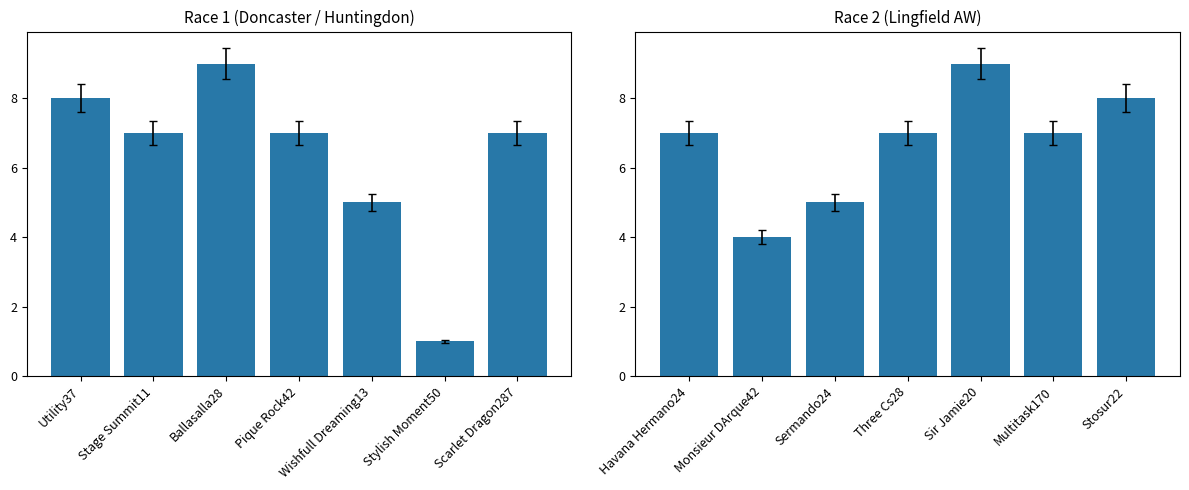

Between Stylish Moment50 and Wishfull Dreaming13, which is larger?

Wishfull Dreaming13